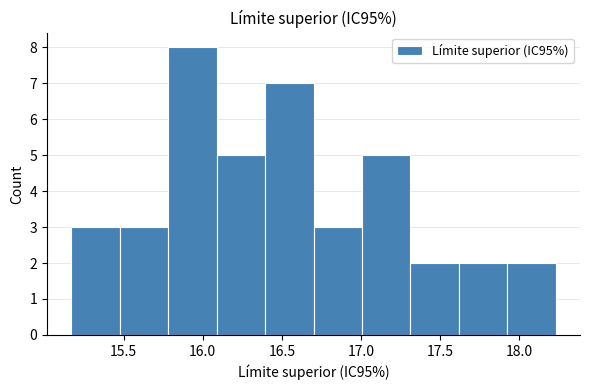

How tall is the bar that spans 16.40 to 16.70 on the x-axis? Neither the bar edges nor the heights are printed on the chart, so give them approximately, as read against the axes.

7